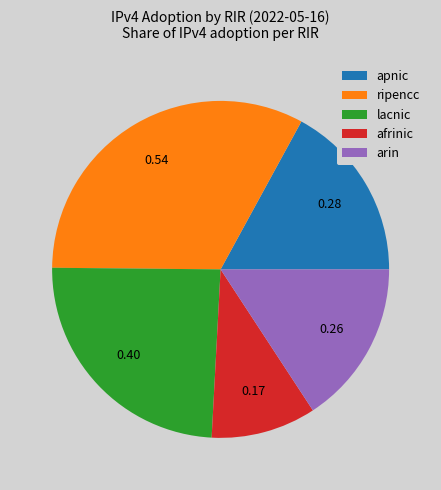

Is afrinic the majority of the pie?

No